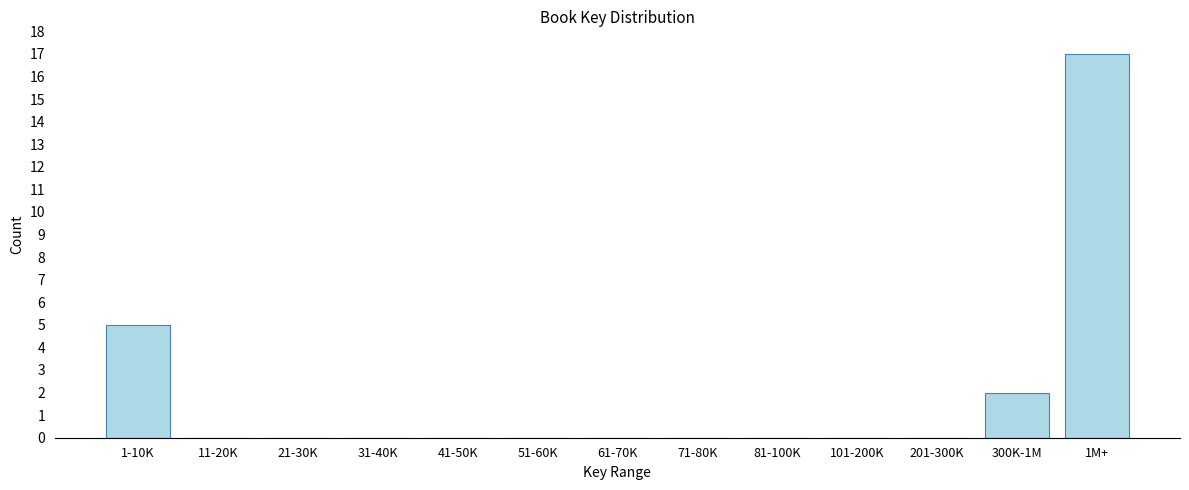

Reading left to right, list all the values displayed in this chart.

1-10K=5	11-20K=0	21-30K=0	31-40K=0	41-50K=0	51-60K=0	61-70K=0	71-80K=0	81-100K=0	101-200K=0	201-300K=0	300K-1M=2	1M+=17